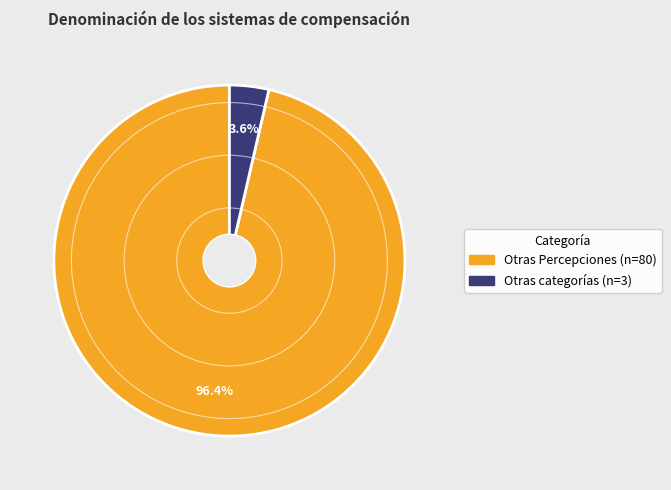

Does any single category account for the majority?

Yes